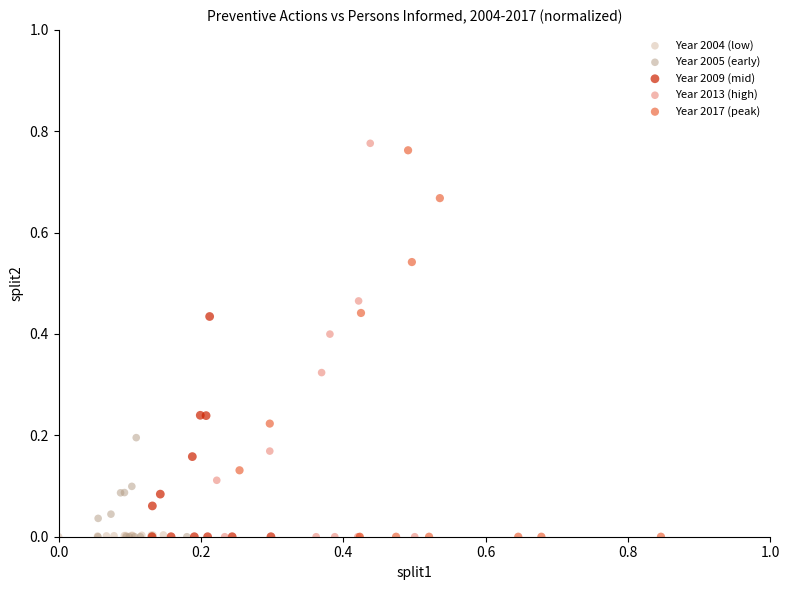

What are all the series names shown in the legend?

Year 2004 (low), Year 2005 (early), Year 2009 (mid), Year 2013 (high), Year 2017 (peak)